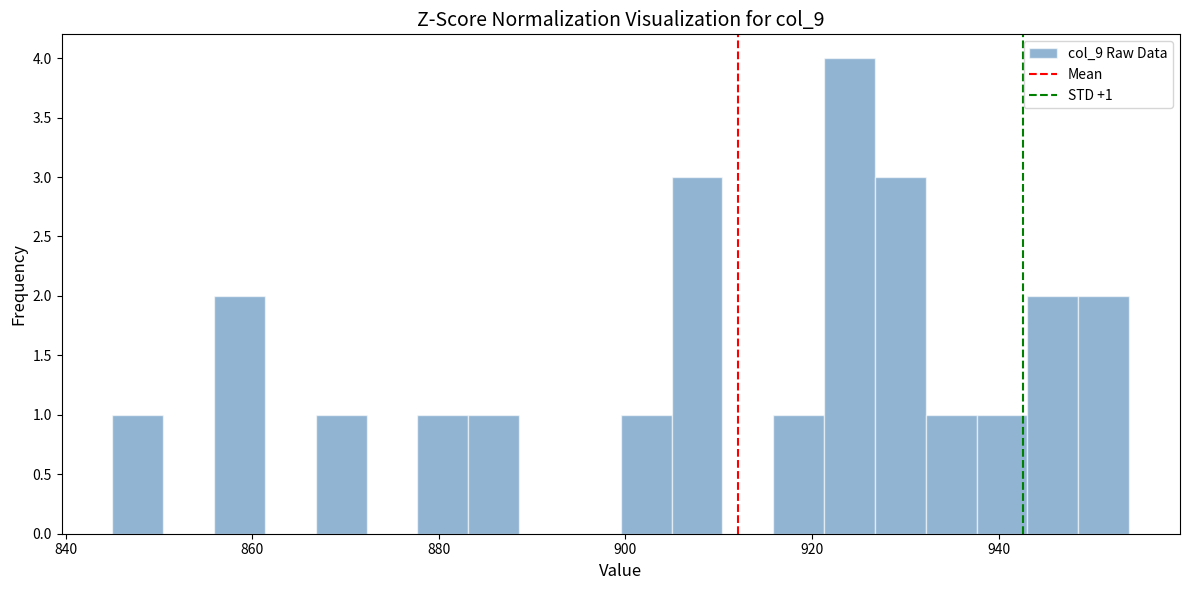

Around what value on the x-axis is the tallest bar? Give the approximate position of its centre, as read against the axis.

924